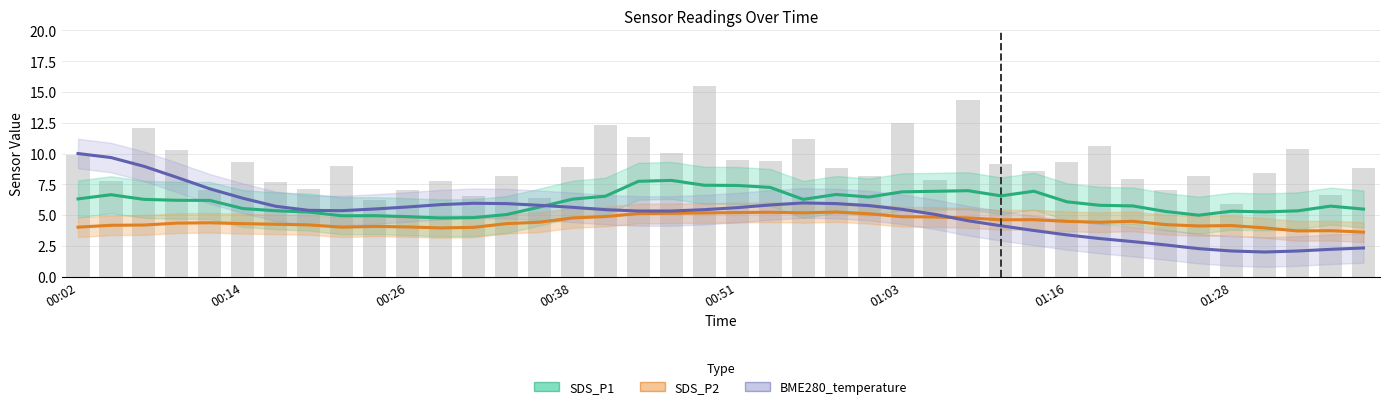

What is the difference between the BME280_temperature values at 11 and 01:03?

0.5